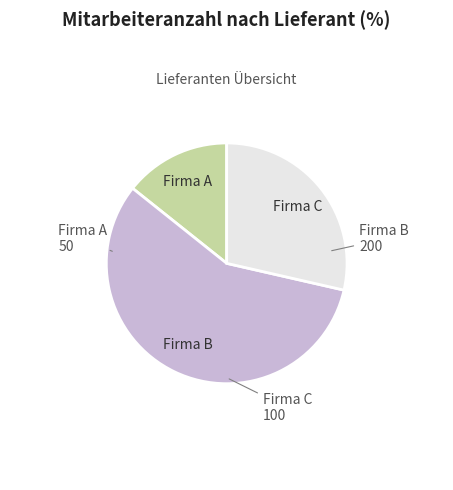

Is there a majority slice in this chart?

Yes